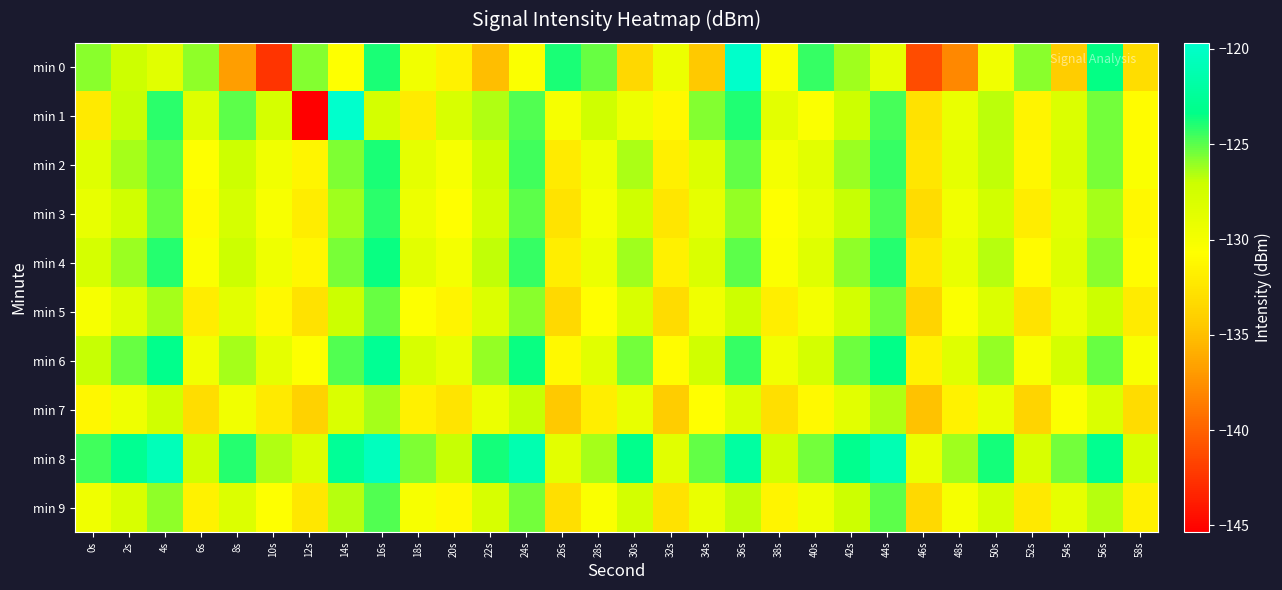

Reading left to right, extract all data points from this chart.

min 0: 0s=-125.8	2s=-127.2	4s=-128.5	6s=-126.0	8s=-136.8	10s=-142.4	12s=-125.7	14s=-130.6	16s=-123.9	18s=-129.7	20s=-131.5	22s=-135.1	24s=-130.4	26s=-123.9	28s=-125.3	30s=-133.5	32s=-129.4	34s=-134.5	36s=-119.8	38s=-130.4	40s=-124.4	42s=-126.2	44s=-128.9	46s=-141.1	48s=-138.0	50s=-129.7	52s=-125.9	54s=-134.3	56s=-123.4	58s=-133.1
min 1: 0s=-132.1	2s=-126.9	4s=-124.1	6s=-128.4	8s=-125.1	10s=-127.7	12s=-145.3	14s=-119.7	16s=-127.7	18s=-132.1	20s=-128.0	22s=-126.5	24s=-124.8	26s=-130.1	28s=-127.3	30s=-129.5	32s=-131.2	34s=-125.7	36s=-123.9	38s=-128.8	40s=-130.5	42s=-127.1	44s=-124.6	46s=-132.8	48s=-129.3	50s=-126.7	52s=-131.5	54s=-128.2	56s=-125.4	58s=-130.9
min 2: 0s=-128.5	2s=-126.3	4s=-124.9	6s=-130.7	8s=-127.2	10s=-129.8	12s=-131.4	14s=-125.6	16s=-123.8	18s=-128.9	20s=-130.2	22s=-127.0	24s=-124.5	26s=-132.1	28s=-129.6	30s=-126.4	32s=-131.8	34s=-128.3	36s=-125.1	38s=-130.0	40s=-128.7	42s=-126.1	44s=-124.3	46s=-132.5	48s=-129.0	50s=-126.8	52s=-131.3	54s=-128.0	56s=-125.5	58s=-130.4
min 3: 0s=-129.1	2s=-127.4	4s=-125.2	6s=-131.0	8s=-127.8	10s=-130.3	12s=-132.0	14s=-126.2	16s=-124.1	18s=-129.5	20s=-130.8	22s=-127.6	24s=-125.0	26s=-132.7	28s=-130.1	30s=-127.3	32s=-132.5	34s=-129.0	36s=-126.0	38s=-130.7	40s=-129.3	42s=-126.9	44s=-124.7	46s=-133.2	48s=-129.8	50s=-127.5	52s=-132.0	54s=-128.7	56s=-126.3	58s=-131.2
min 4: 0s=-127.8	2s=-126.1	4s=-124.0	6s=-130.5	8s=-127.0	10s=-129.6	12s=-131.3	14s=-125.5	16s=-123.5	18s=-128.7	20s=-130.0	22s=-126.8	24s=-124.3	26s=-131.9	28s=-129.4	30s=-126.2	32s=-131.7	34s=-128.1	36s=-125.0	38s=-130.5	40s=-128.5	42s=-125.9	44s=-124.0	46s=-132.3	48s=-129.2	50s=-126.6	52s=-131.0	54s=-128.4	56s=-125.8	58s=-130.9
min 5: 0s=-130.2	2s=-128.5	4s=-126.3	6s=-132.0	8s=-128.7	10s=-131.1	12s=-132.8	14s=-127.0	16s=-125.2	18s=-130.6	20s=-131.5	22s=-128.3	24s=-125.8	26s=-133.4	28s=-130.8	30s=-128.0	32s=-133.2	34s=-129.7	36s=-127.2	38s=-131.9	40s=-130.0	42s=-127.6	44s=-125.4	46s=-133.8	48s=-130.5	50s=-128.2	52s=-132.7	54s=-129.4	56s=-127.0	58s=-132.1
min 6: 0s=-126.9	2s=-125.2	4s=-123.1	6s=-129.8	8s=-126.3	10s=-128.9	12s=-130.6	14s=-124.8	16s=-122.7	18s=-127.9	20s=-129.2	22s=-126.0	24s=-123.5	26s=-131.1	28s=-128.6	30s=-125.4	32s=-130.9	34s=-127.4	36s=-124.3	38s=-129.8	40s=-127.7	42s=-125.3	44s=-123.3	46s=-131.6	48s=-128.5	50s=-126.0	52s=-130.3	54s=-127.7	56s=-125.2	58s=-130.3
min 7: 0s=-131.3	2s=-129.6	4s=-127.4	6s=-133.1	8s=-129.8	10s=-132.2	12s=-133.9	14s=-128.1	16s=-126.3	18s=-131.7	20s=-132.6	22s=-129.4	24s=-126.9	26s=-134.5	28s=-131.9	30s=-129.1	32s=-134.3	34s=-130.8	36s=-128.3	38s=-133.0	40s=-131.1	42s=-128.7	44s=-126.5	46s=-134.9	48s=-131.6	50s=-129.3	52s=-133.8	54s=-130.5	56s=-128.1	58s=-133.2
min 8: 0s=-124.5	2s=-122.8	4s=-120.7	6s=-127.4	8s=-124.0	10s=-126.5	12s=-128.2	14s=-122.5	16s=-120.4	18s=-125.6	20s=-126.9	22s=-123.7	24s=-121.2	26s=-128.8	28s=-126.3	30s=-123.1	32s=-128.6	34s=-125.1	36s=-122.0	38s=-127.5	40s=-125.4	42s=-123.0	44s=-121.0	46s=-129.3	48s=-126.2	50s=-123.7	52s=-128.0	54s=-125.4	56s=-122.9	58s=-128.0
min 9: 0s=-129.7	2s=-128.0	4s=-125.9	6s=-131.6	8s=-128.3	10s=-130.7	12s=-132.4	14s=-126.6	16s=-124.8	18s=-130.2	20s=-131.1	22s=-127.9	24s=-125.4	26s=-133.0	28s=-130.4	30s=-127.6	32s=-132.8	34s=-129.3	36s=-126.8	38s=-131.5	40s=-129.6	42s=-127.2	44s=-125.0	46s=-133.4	48s=-130.1	50s=-127.8	52s=-132.3	54s=-129.0	56s=-126.6	58s=-131.7